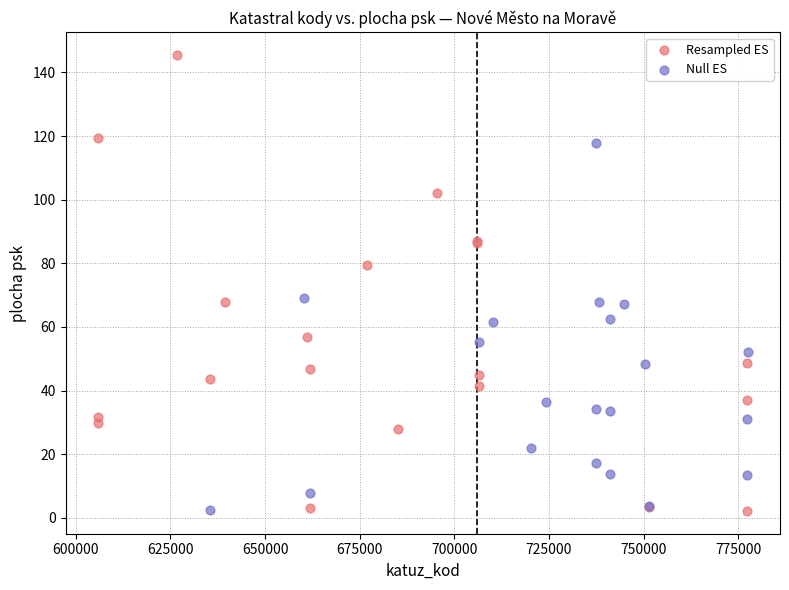

Which series has the widest spread of Y values?

Resampled ES